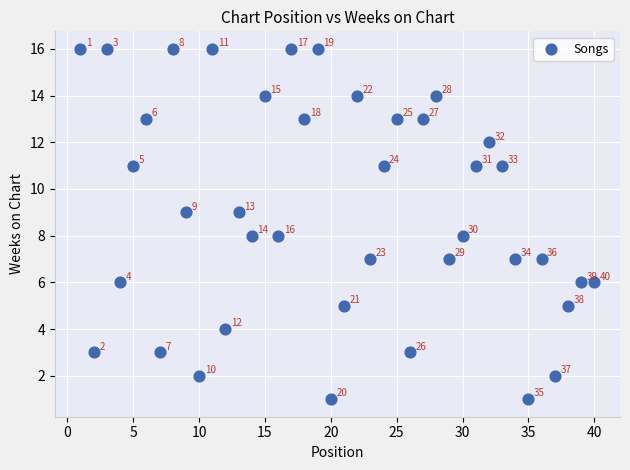

What is the range of Y values (max minus min)?

15